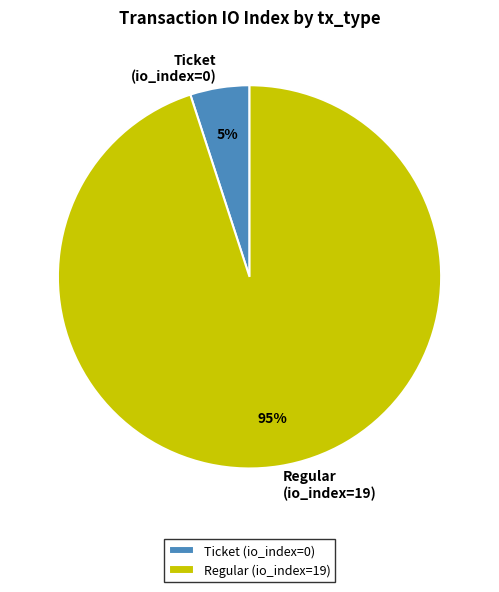

How many slices are in this pie chart?

2